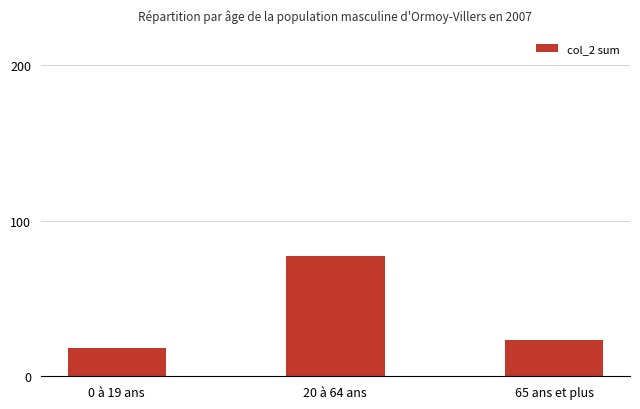

The value at 20 à 64 ans is 49. True or false?

False